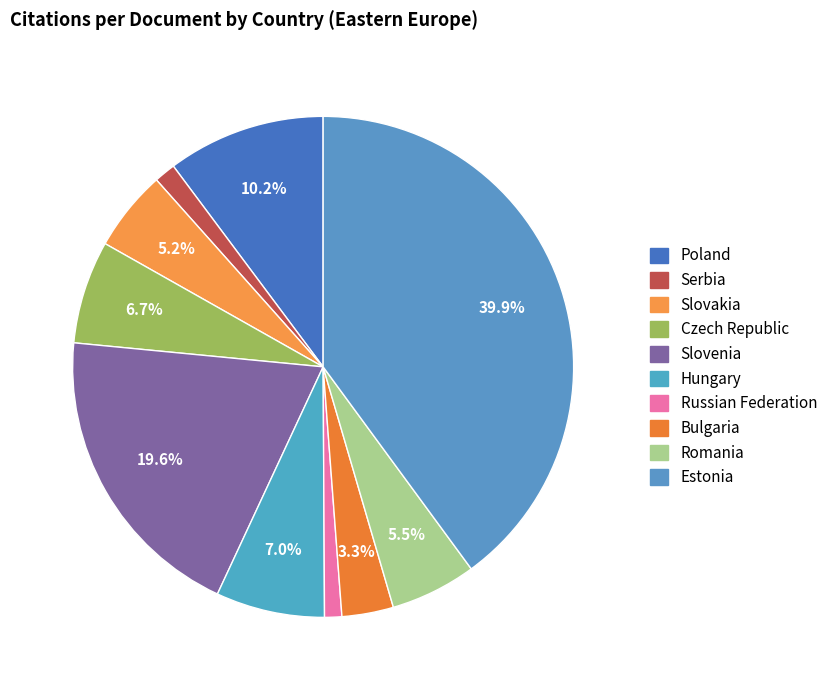

Count the number of slices in the pie.

10